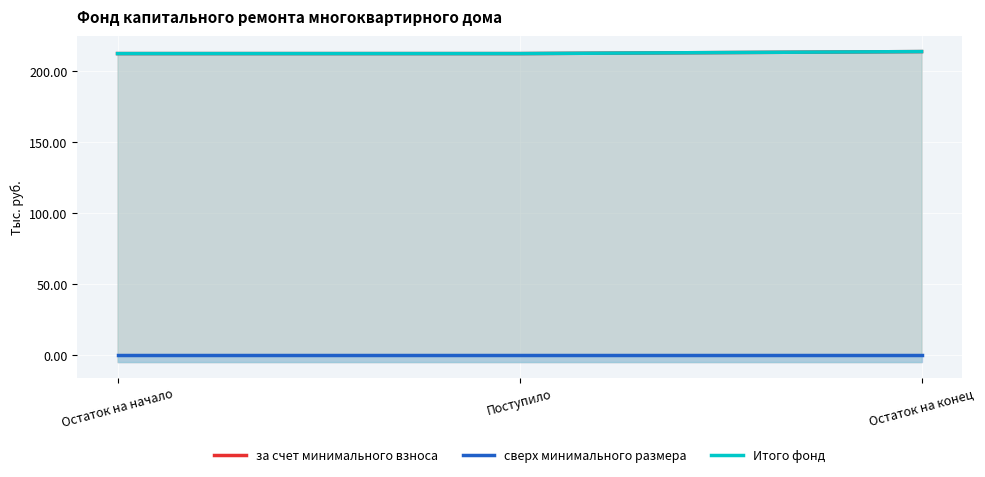

Which series changed the most between Остаток на начало and Поступило?

за счет минимального взноса